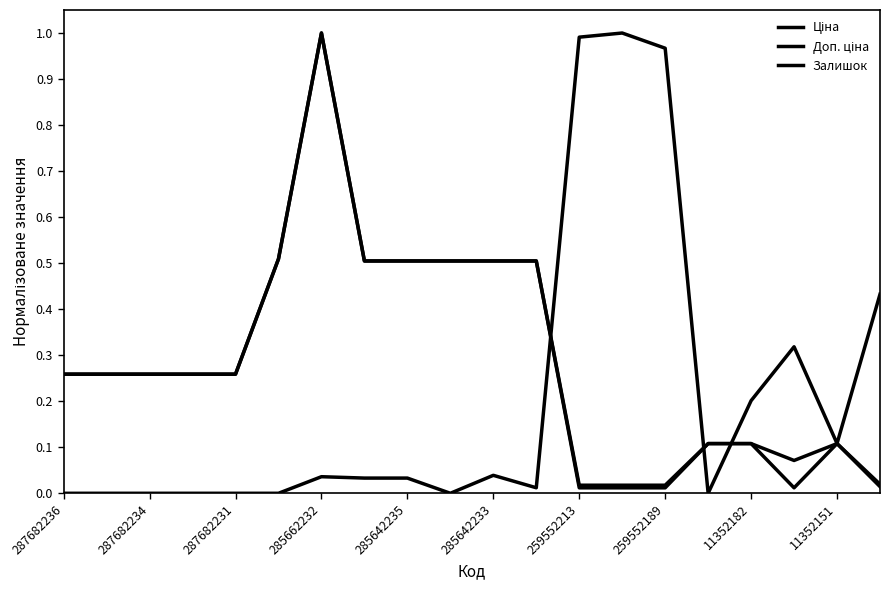

Reading left to right, extract all data points from this chart.

Ціна: 0.3	0.3	0.3	0.3	0.3	0.5	1.0	0.5	0.5	0.5	0.5	0.5	0.0	0.0	0.0	0.1	0.1	0.0	0.1	0.0
Доп. ціна: 0.3	0.3	0.3	0.3	0.3	0.5	1.0	0.5	0.5	0.5	0.5	0.5	0.0	0.0	0.0	0.1	0.1	0.1	0.1	0.0
Залишок: 0.0	0.0	0.0	0.0	0.0	0.0	0.0	0.0	0.0	0.0	0.0	0.0	1.0	1.0	1.0	0.0	0.2	0.3	0.1	0.4